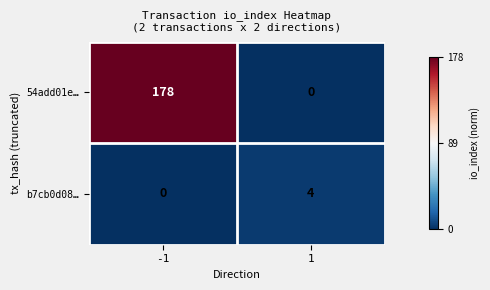

Read the b7cb0d08… value at 1.

4